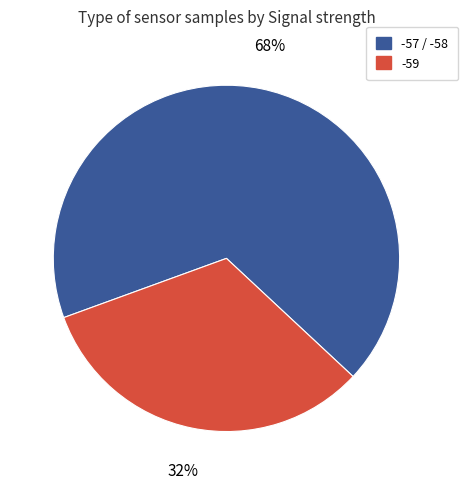

To the nearest percent, what is the average slice percentage?

50%